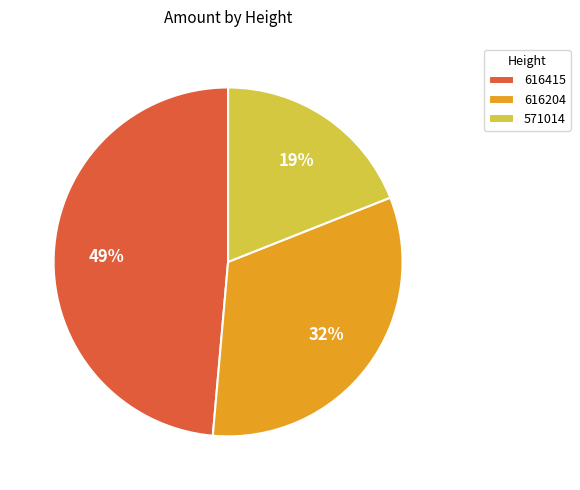

Which slice is the smallest?

571014